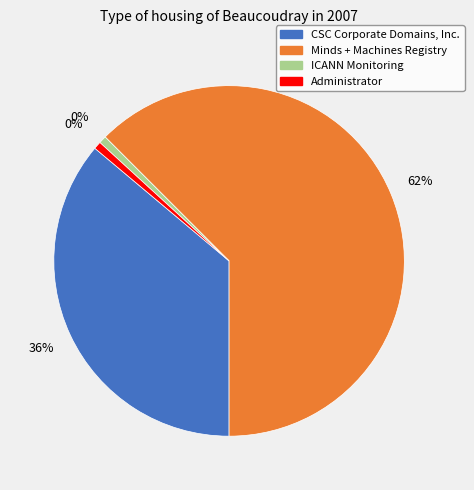

Rank the categories by value from lowest to highest.

ICANN Monitoring, Administrator, CSC Corporate Domains, Inc., Minds + Machines Registry